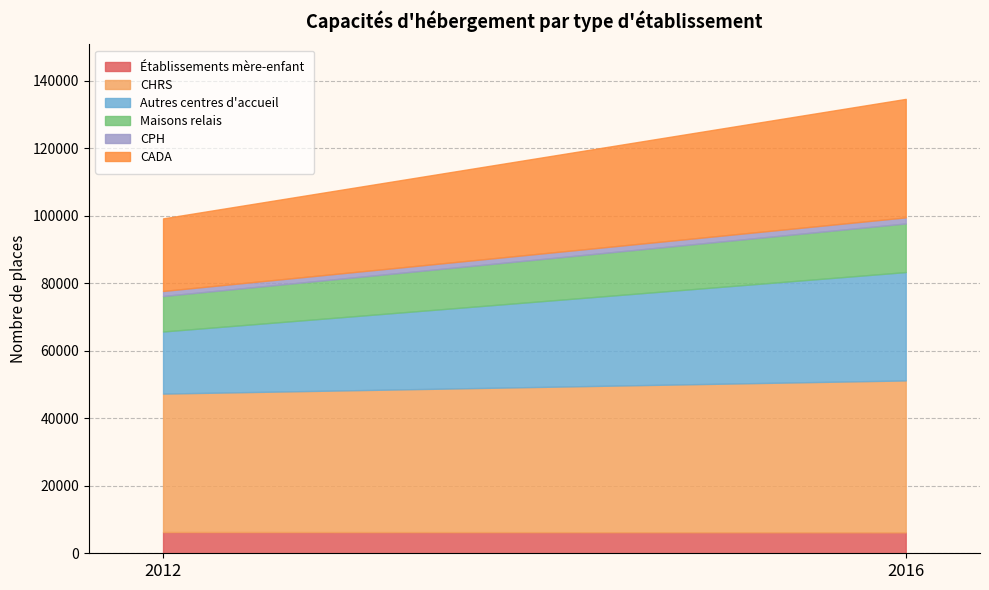

Where is Autres centres d'accueil nearest to the value 25250?

2016